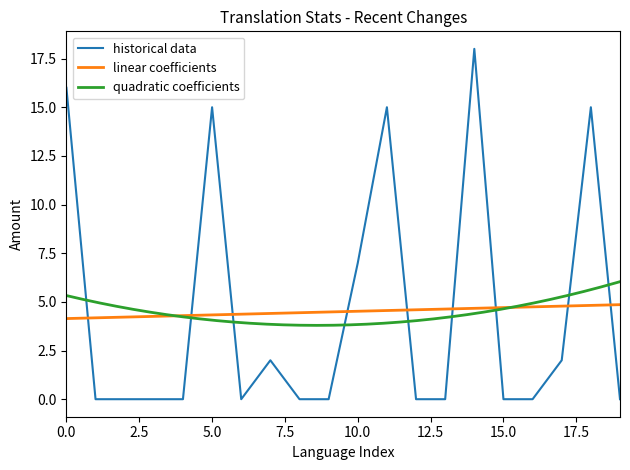

What is the maximum value for linear coefficients?

4.9